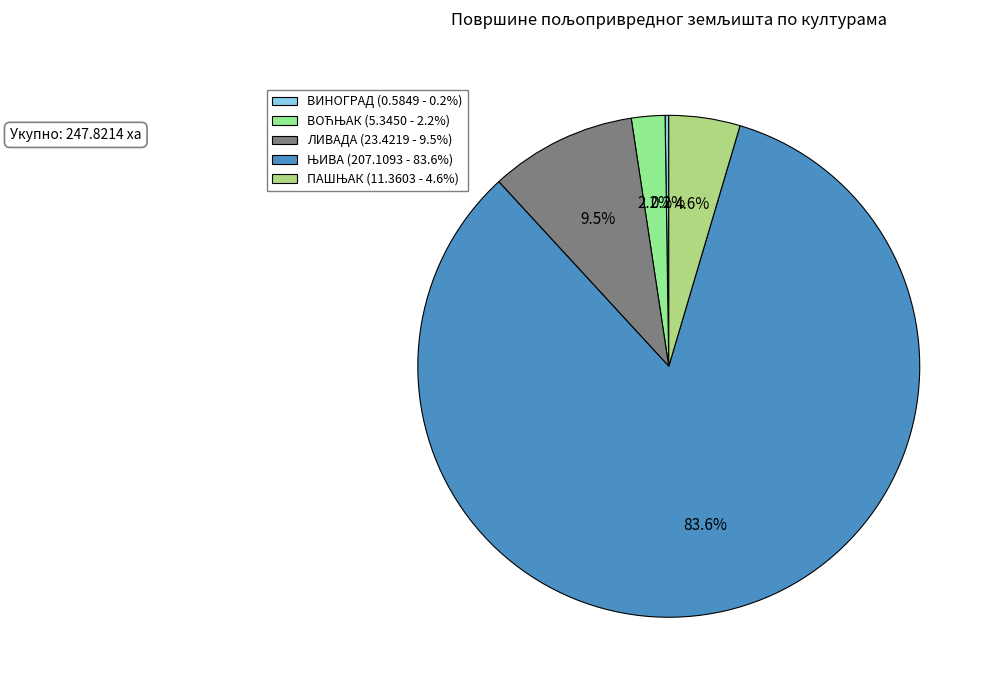

Does any single category account for the majority?

Yes